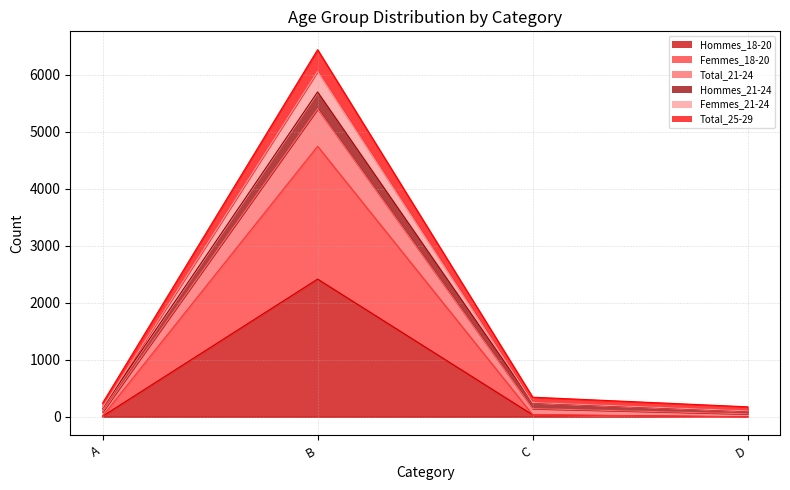

True or false: Total_21-24 and Total_25-29 intersect in this chart.

False